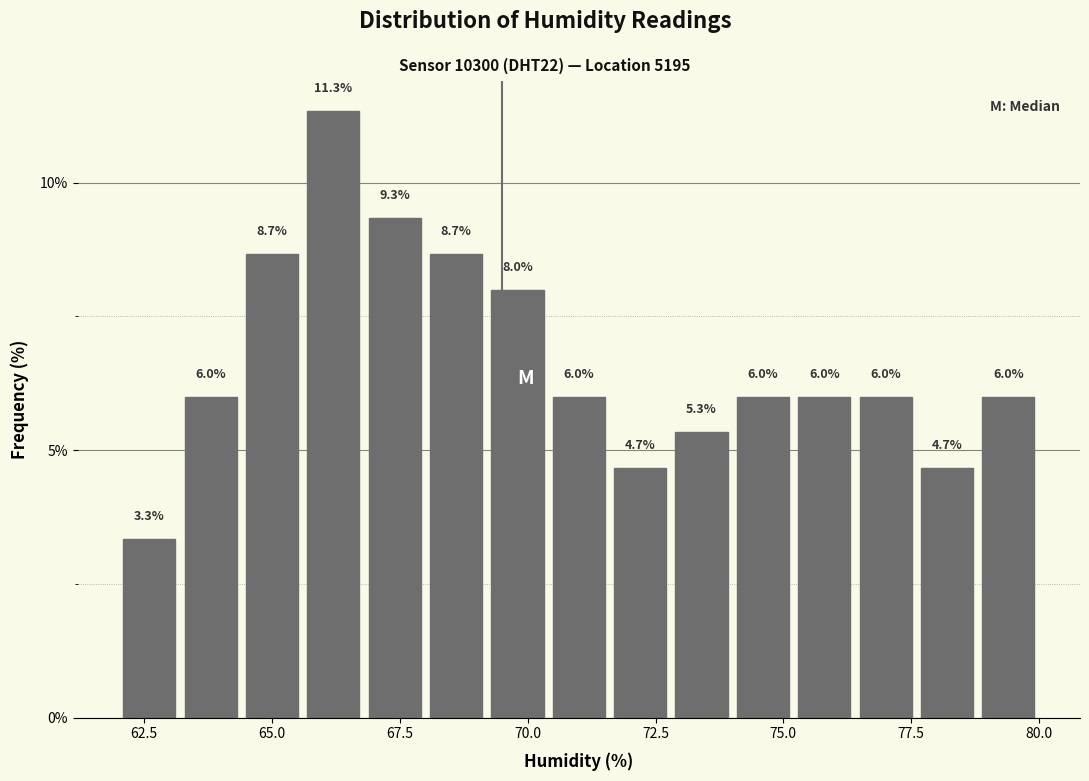

Read against the x-axis, roughly where is the centre of the tallest bar?

66.0